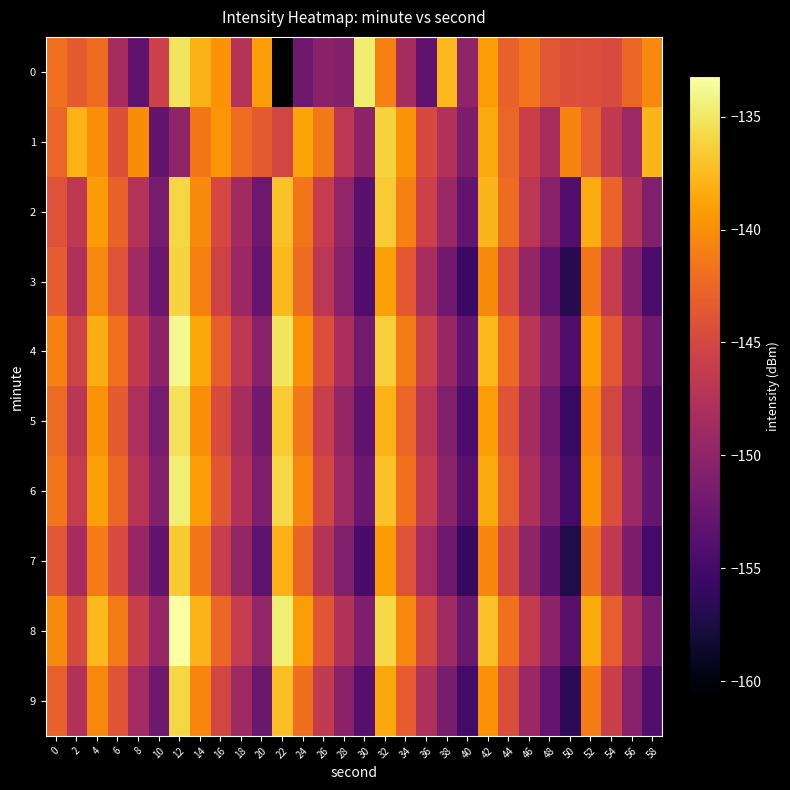

Reading right to left, transcribe all the data shown in this chart.

0: 58=-140.5	56=-142.6	54=-144.6	52=-144.5	50=-144.2	48=-143.7	46=-141.6	44=-143.0	42=-139.2	40=-149.9	38=-137.7	36=-153.1	34=-148.4	32=-140.9	30=-134.7	28=-150.8	26=-150.2	24=-152.2	22=-160.7	20=-139.2	18=-147.3	16=-139.9	14=-137.9	12=-135.1	10=-145.7	8=-153.1	6=-148.4	4=-142.2	2=-143.3	0=-141.8
1: 58=-137.8	56=-149.0	54=-146.5	52=-143.1	50=-140.7	48=-148.3	46=-145.8	44=-142.6	42=-138.4	40=-151.2	38=-147.6	36=-144.9	34=-139.7	32=-136.2	30=-150.1	28=-146.8	26=-141.3	24=-138.7	22=-145.2	20=-143.5	18=-142.0	16=-139.6	14=-141.5	12=-149.9	10=-152.9	8=-140.1	6=-144.3	4=-140.0	2=-137.9	0=-142.5
2: 58=-151.0	56=-147.4	54=-142.7	52=-138.3	50=-154.1	48=-150.5	46=-146.9	44=-142.2	42=-137.8	40=-152.9	38=-149.3	36=-145.7	34=-140.9	32=-136.6	30=-153.5	28=-149.8	26=-146.2	24=-141.5	22=-137.1	20=-152.3	18=-148.7	16=-145.0	14=-140.2	12=-135.9	10=-151.6	8=-147.4	6=-142.8	4=-139.3	2=-146.7	0=-144.1
3: 58=-154.5	56=-150.8	54=-146.2	52=-141.5	50=-156.9	48=-153.2	46=-149.6	44=-144.9	42=-140.2	40=-155.6	38=-151.9	36=-148.3	34=-143.6	32=-138.9	30=-154.2	28=-150.5	26=-146.9	24=-142.2	22=-137.5	20=-152.8	18=-149.2	16=-145.5	14=-140.8	12=-136.1	10=-152.4	8=-148.8	6=-144.1	4=-140.5	2=-147.9	0=-143.2
4: 58=-152.0	56=-148.3	54=-143.7	52=-139.0	50=-154.3	48=-150.7	46=-147.0	44=-142.4	42=-137.7	40=-153.0	38=-149.4	36=-145.7	34=-141.1	32=-136.4	30=-151.7	28=-148.1	26=-144.4	24=-139.8	22=-135.1	20=-150.4	18=-146.8	16=-143.1	14=-138.5	12=-133.8	10=-150.1	8=-146.5	6=-141.8	4=-138.2	2=-145.5	0=-140.8
5: 58=-153.5	56=-149.8	54=-145.2	52=-140.5	50=-155.8	48=-152.2	46=-148.5	44=-143.9	42=-139.2	40=-154.5	38=-150.9	36=-147.2	34=-142.6	32=-137.9	30=-153.2	28=-149.6	26=-145.9	24=-141.3	22=-136.6	20=-151.9	18=-148.3	16=-144.6	14=-140.0	12=-135.3	10=-151.6	8=-148.0	6=-143.3	4=-139.7	2=-147.0	0=-142.3
6: 58=-152.7	56=-149.0	54=-144.4	52=-139.7	50=-155.0	48=-151.4	46=-147.7	44=-143.1	42=-138.4	40=-153.7	38=-150.1	36=-146.4	34=-141.8	32=-137.1	30=-152.4	28=-148.8	26=-145.1	24=-140.5	22=-135.8	20=-151.1	18=-147.5	16=-143.8	14=-139.2	12=-134.5	10=-150.8	8=-147.2	6=-142.5	4=-138.9	2=-146.2	0=-141.5
7: 58=-154.9	56=-151.2	54=-146.6	52=-141.9	50=-157.2	48=-153.6	46=-149.9	44=-145.3	42=-140.6	40=-155.9	38=-152.3	36=-148.6	34=-144.0	32=-139.3	30=-154.6	28=-151.0	26=-147.3	24=-142.7	22=-138.0	20=-153.3	18=-149.7	16=-146.0	14=-141.4	12=-136.7	10=-153.0	8=-149.4	6=-144.7	4=-141.1	2=-148.4	0=-143.7
8: 58=-151.4	56=-147.7	54=-143.1	52=-138.4	50=-153.7	48=-150.1	46=-146.4	44=-141.8	42=-137.1	40=-152.4	38=-148.8	36=-145.1	34=-140.5	32=-135.8	30=-151.1	28=-147.5	26=-143.8	24=-139.2	22=-134.5	20=-149.8	18=-146.2	16=-142.5	14=-137.9	12=-133.2	10=-149.5	8=-145.9	6=-141.2	4=-137.6	2=-144.9	0=-140.2
9: 58=-154.1	56=-150.4	54=-145.8	52=-141.1	50=-156.4	48=-152.8	46=-149.1	44=-144.5	42=-139.8	40=-155.1	38=-151.5	36=-147.8	34=-143.2	32=-138.5	30=-153.8	28=-150.2	26=-146.5	24=-141.9	22=-137.2	20=-152.5	18=-148.9	16=-145.2	14=-140.6	12=-135.9	10=-152.2	8=-148.6	6=-143.9	4=-140.3	2=-147.6	0=-142.9